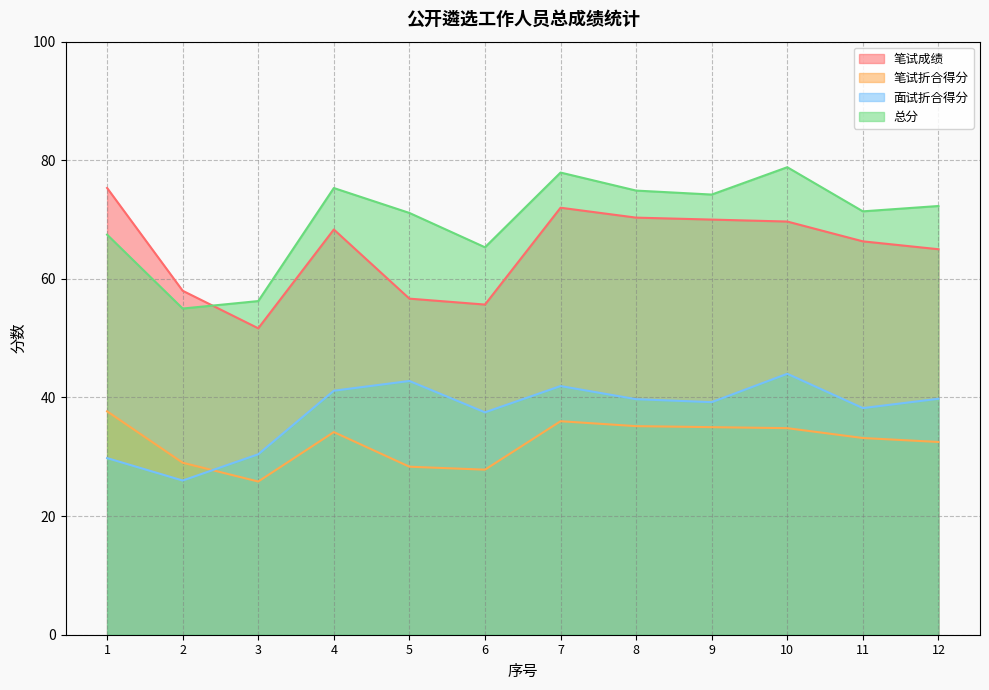

Is it true that 面试折合得分 equals 57.8 at 8?

False